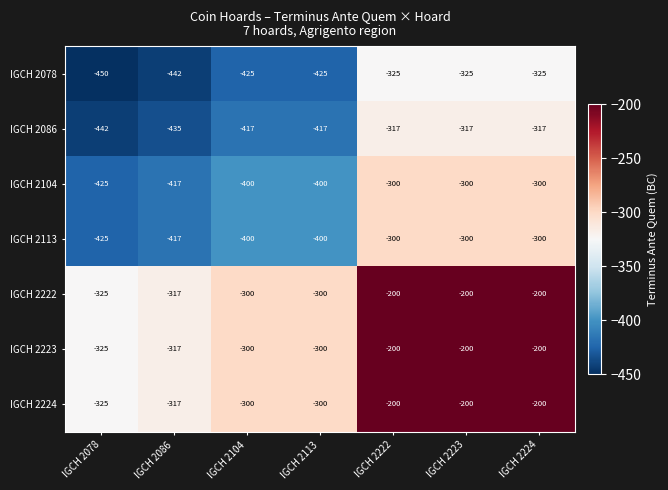

What is the sum of all IGCH 2224 values?

-1842